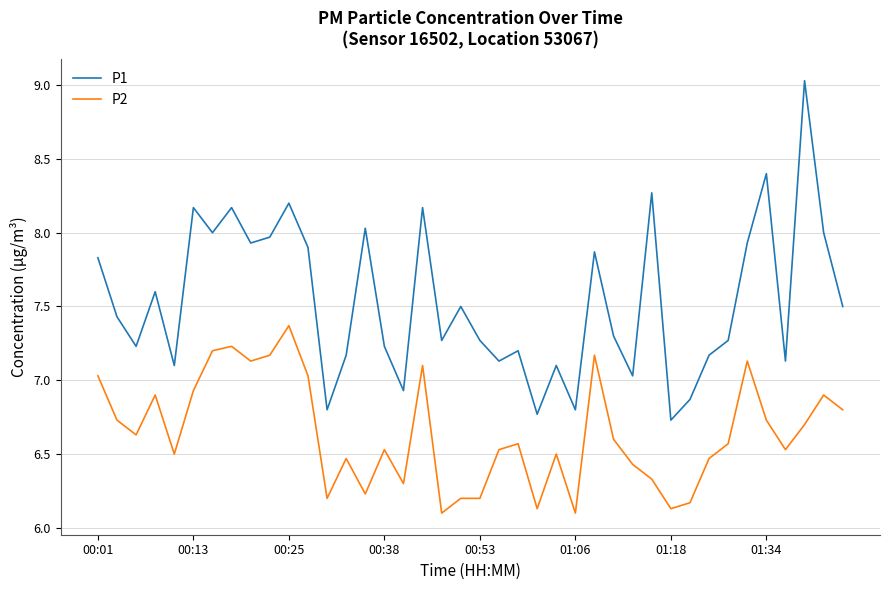

True or false: P2 and P1 intersect in this chart.

False